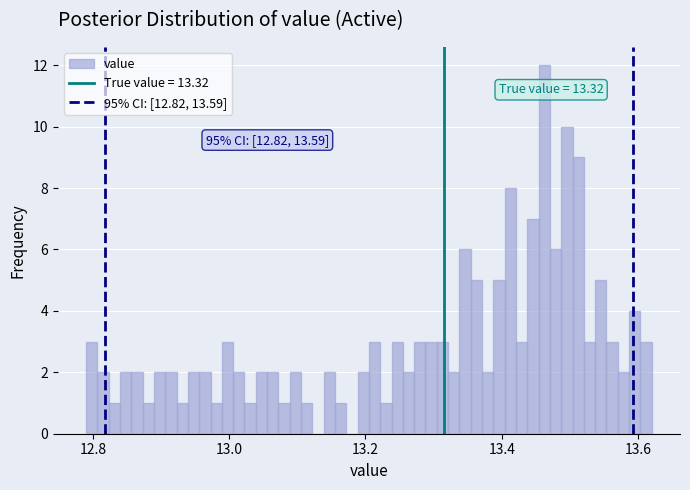

Around what value on the x-axis is the tallest bar? Give the approximate position of its centre, as read against the axis.

13.46